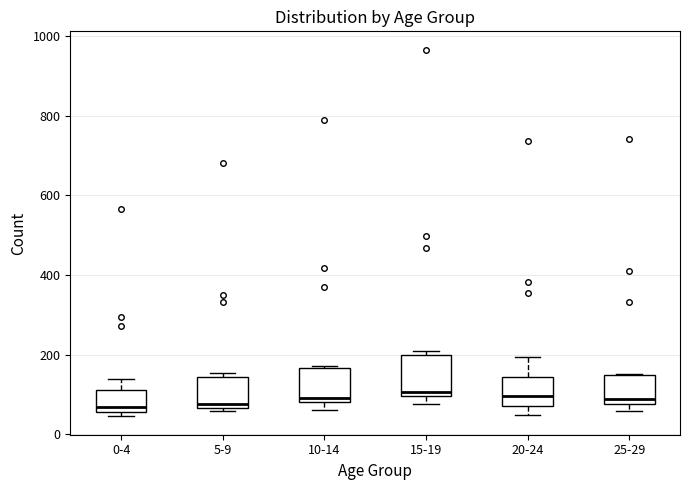

Reading left to right, transcribe this box plot: for each box, give where its median line is, the range the box spans, and where its two whiskers end, as read against the y-axis. The values are not printed on the chart, so give them approximately, as read against the axis.

0-4: median 60 (just above the box's lower edge), box 60 to 120, whiskers 40 to 140
5-9: median 80, box 60 to 140, whiskers 60 (just below the box's lower edge) to 160
10-14: median 100, box 80 to 160, whiskers 60 to 180
15-19: median 100 (just above the box's lower edge), box 100 to 200, whiskers 80 to 200 (just above the box's upper edge)
20-24: median 100, box 80 to 140, whiskers 40 to 200
25-29: median 80 (just above the box's lower edge), box 80 to 140, whiskers 60 to 160